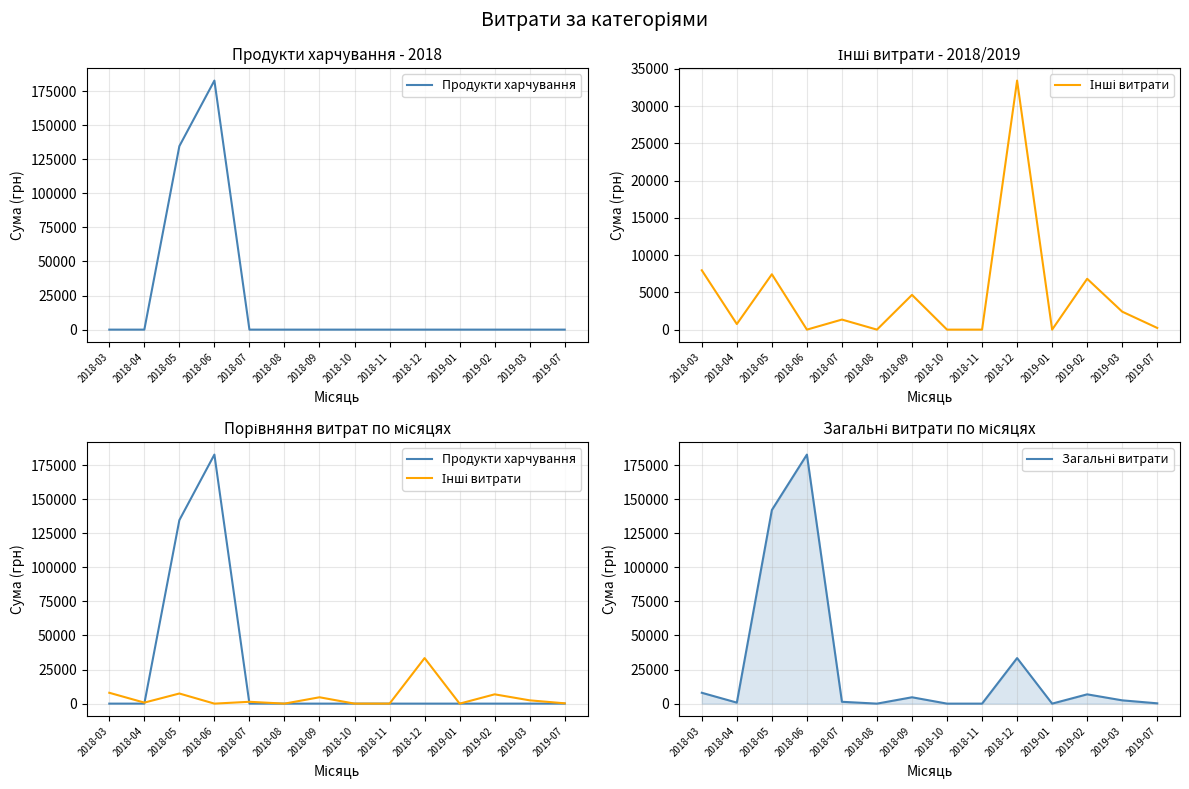

Reading left to right, transcribe all the data shown in this chart.

Продукти харчування: 2018-03=0.0	2018-04=0.0	2018-05=134652.3	2018-06=182756.0	2018-07=0.0	2018-08=0.0	2018-09=0.0	2018-10=0.0	2018-11=0.0	2018-12=0.0	2019-01=0.0	2019-02=0.0	2019-03=0.0	2019-07=0.0
Інші витрати: 2018-03=7964.6	2018-04=749.0	2018-05=7430.9	2018-06=0.0	2018-07=1350.0	2018-08=0.0	2018-09=4665.0	2018-10=0.0	2018-11=0.0	2018-12=33427.2	2019-01=0.0	2019-02=6823.8	2019-03=2411.8	2019-07=228.5
Загальні витрати: 2018-03=7964.6	2018-04=749.0	2018-05=142083.2	2018-06=182756.0	2018-07=1350.0	2018-08=0.0	2018-09=4665.0	2018-10=0.0	2018-11=0.0	2018-12=33427.2	2019-01=0.0	2019-02=6823.8	2019-03=2411.8	2019-07=228.5